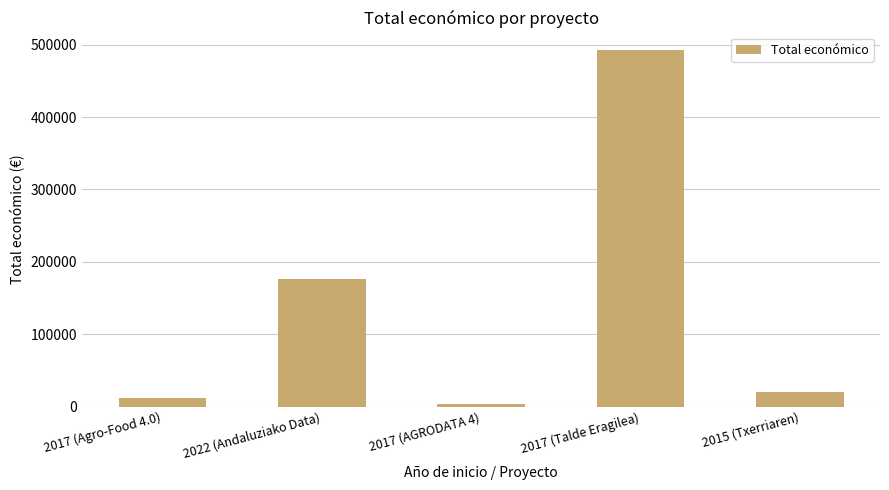

Reading left to right, list all the values displayed in this chart.

12000	176811	3000	492343	19950